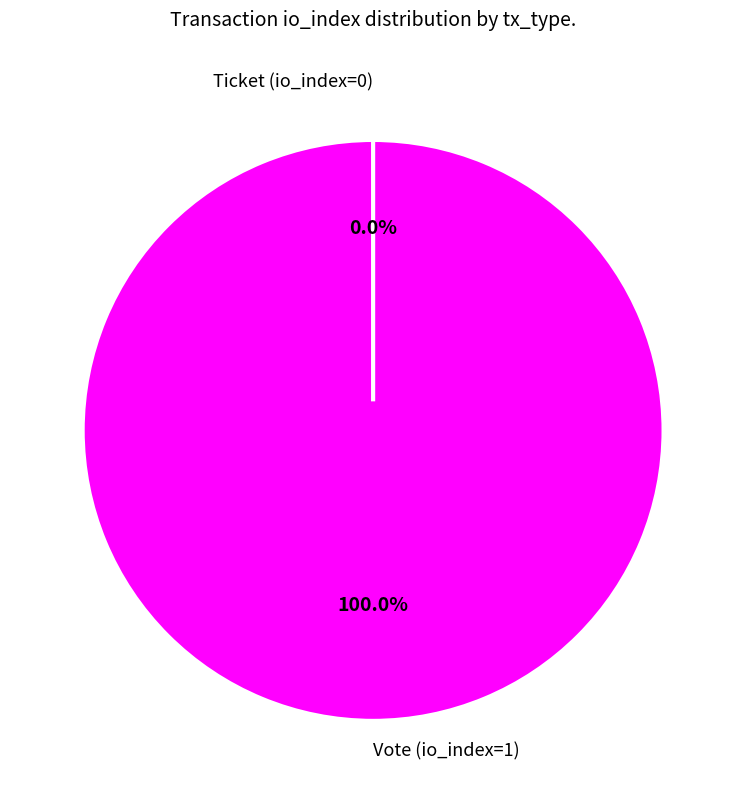

How much of the chart is everything except Ticket (io_index=0)?

100.0%